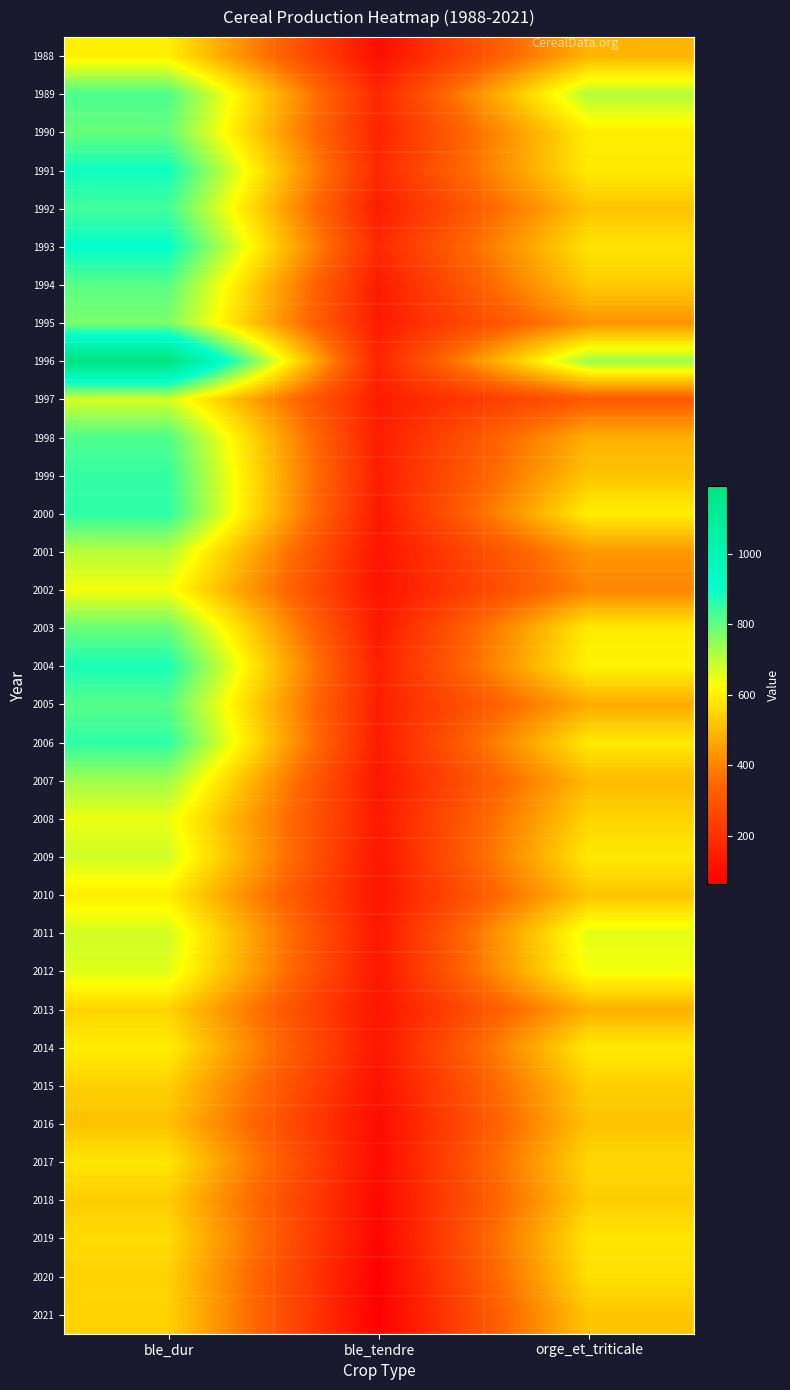

At which category does the chart reach its peak across all series?

ble_dur